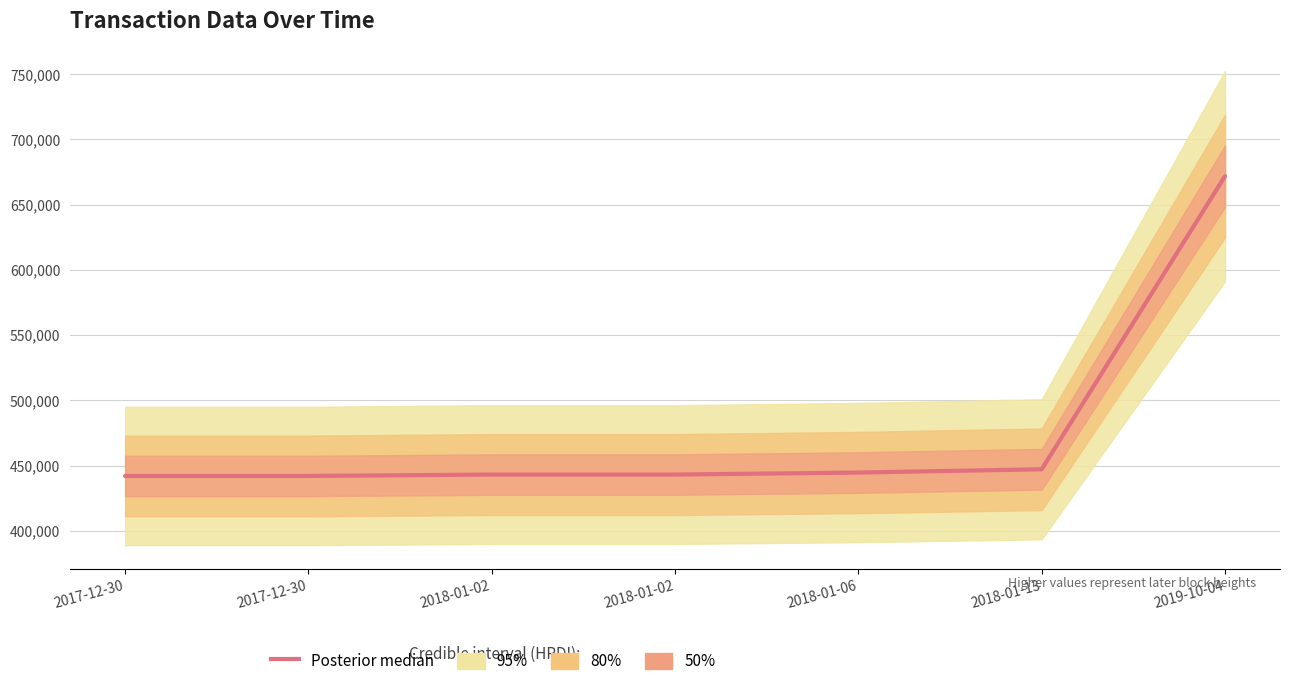

What value does the data have at 2017-12-30, to the nearest 10?

441990